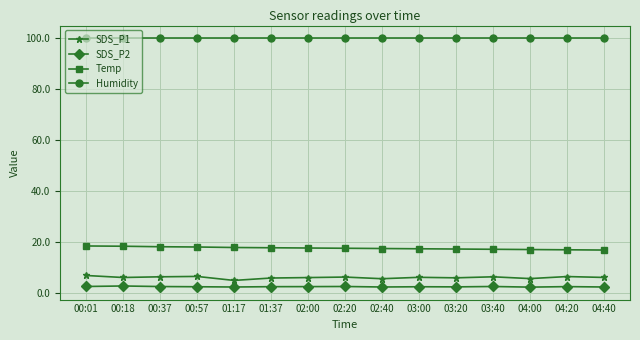

True or false: Humidity and SDS_P1 cross at least once.

False